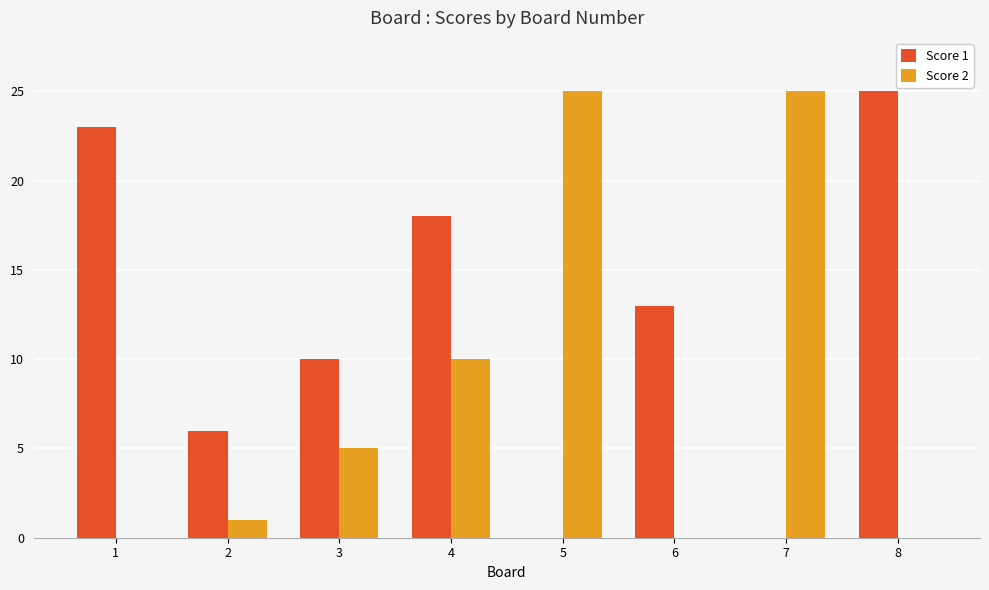

What are all the series names shown in the legend?

Score 1, Score 2